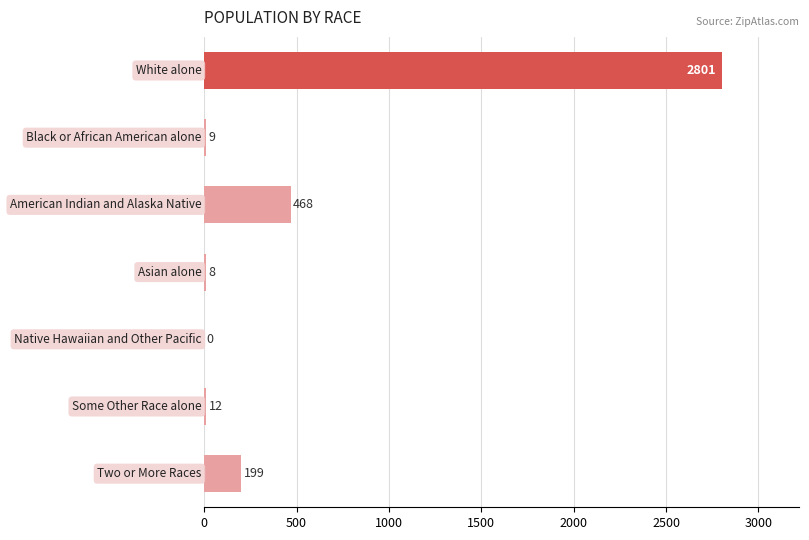

What is the greatest value displayed?

2801